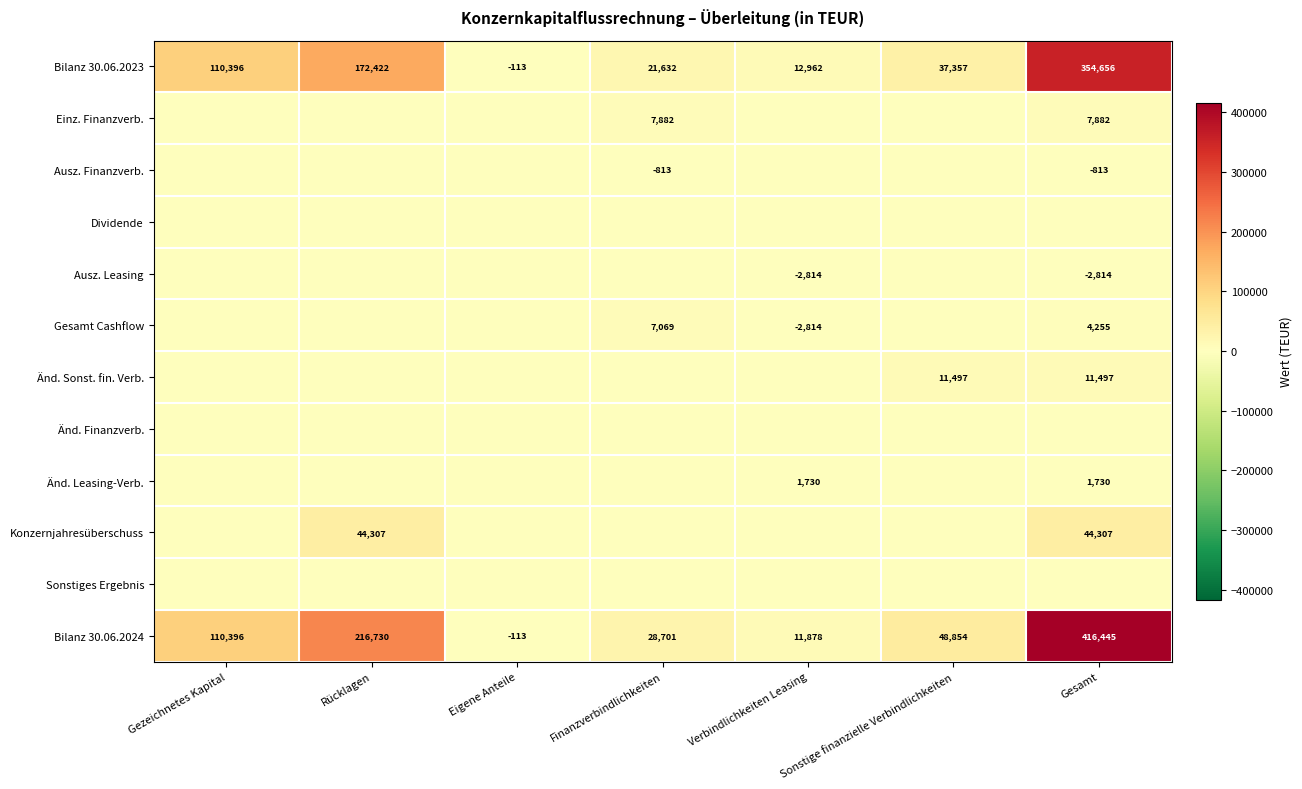

True or false: Gesamt Cashflow has a value of 7069 at Finanzverbindlichkeiten.

True